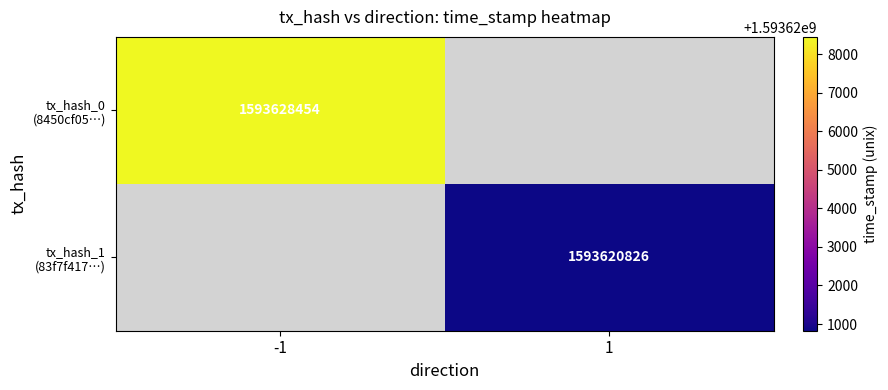

Which label corresponds to the smallest value in the chart?

1